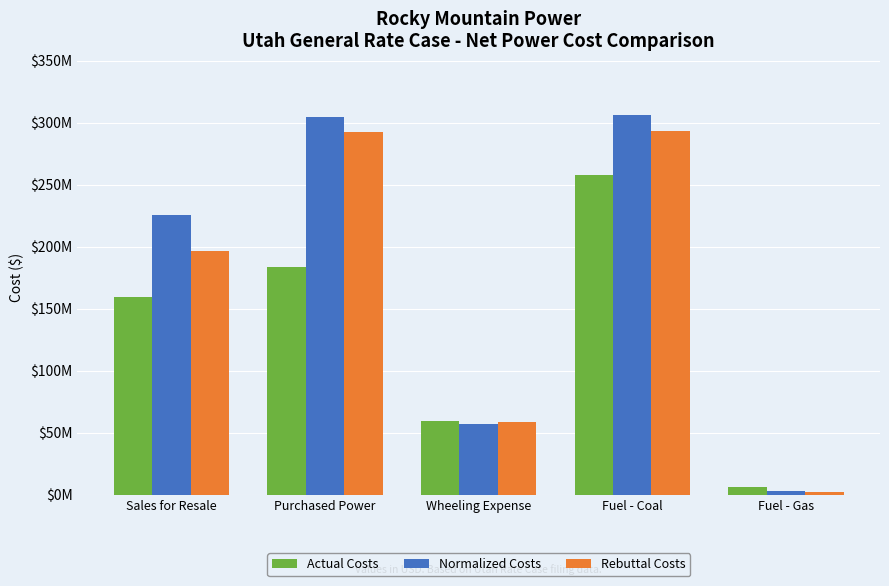

What position from the left is Purchased Power?

2